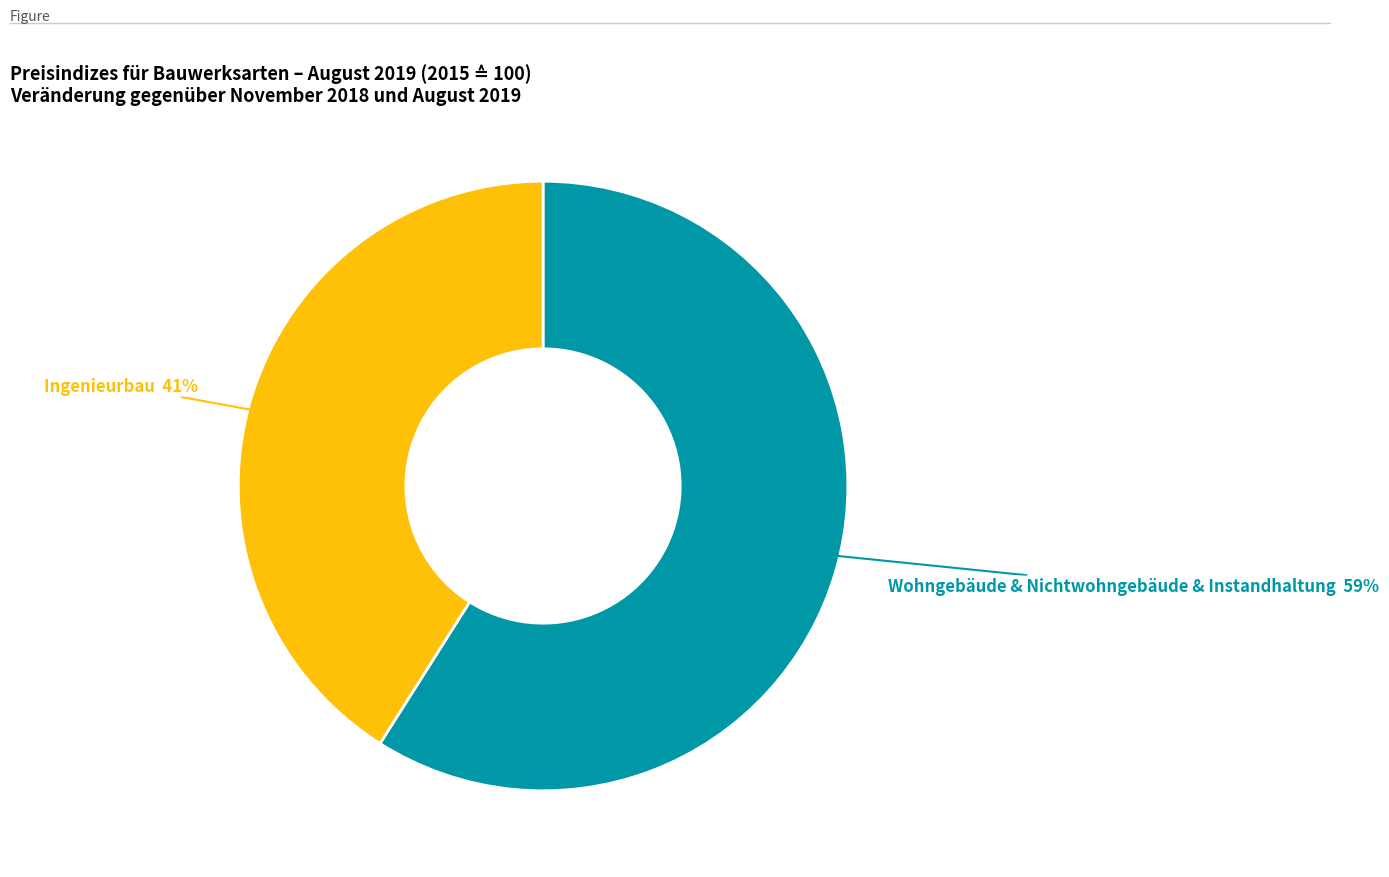

What is the largest slice in the pie chart?

Wohngebäude & Nichtwohngebäude & Instandhaltung